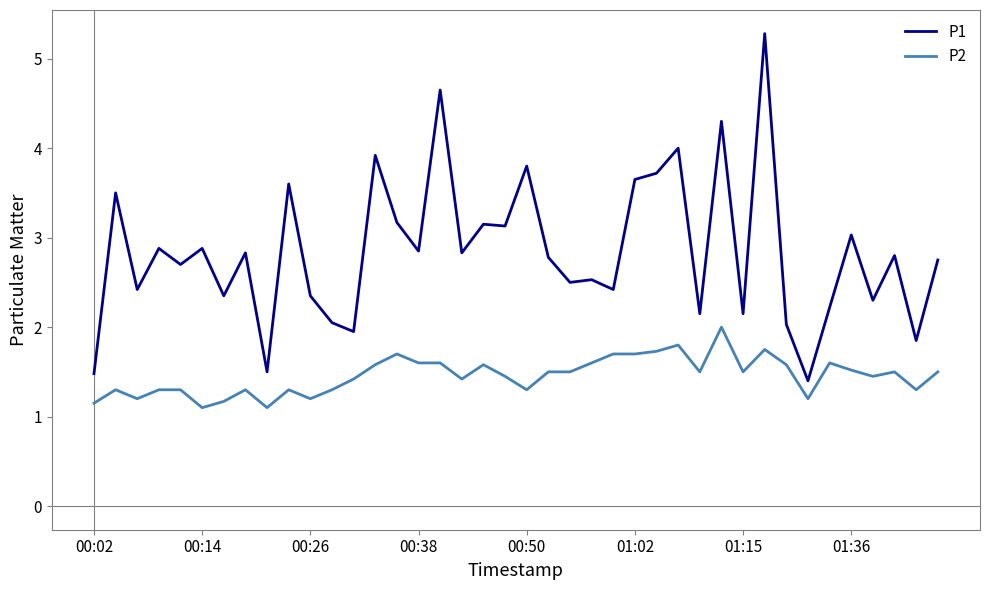

Is this an area chart (filled region under the line)?

No